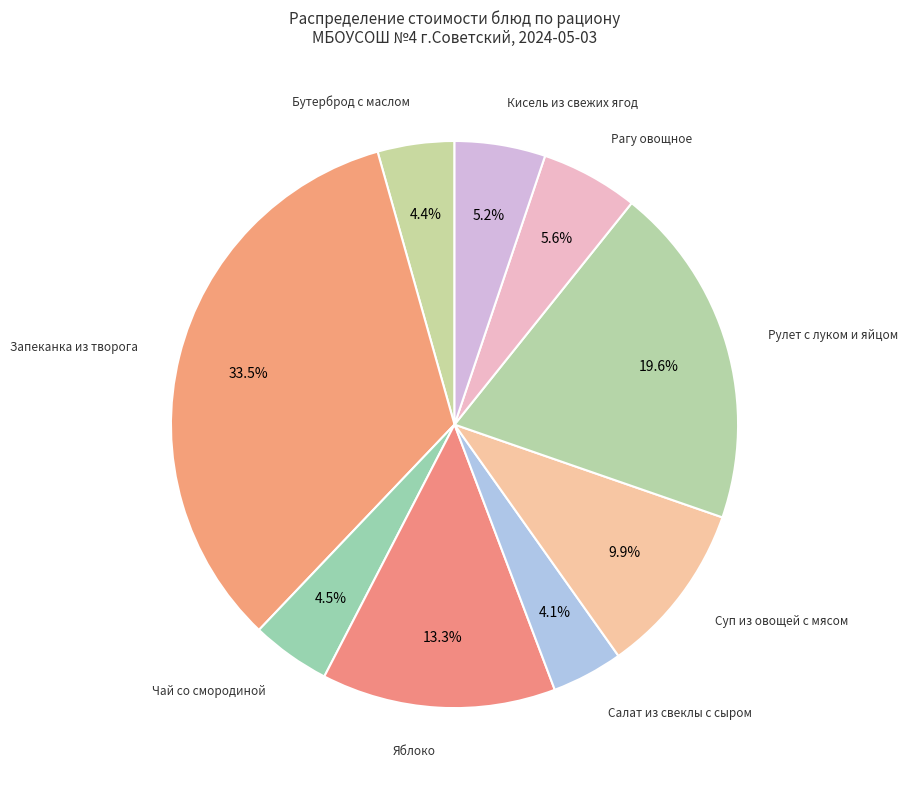

How many slices are in this pie chart?

9